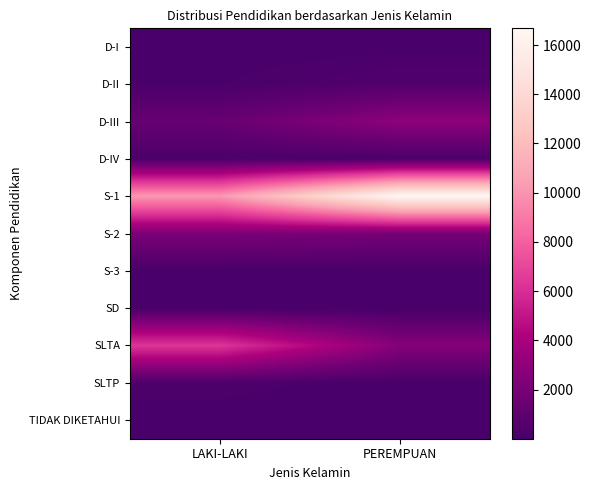

Between LAKI-LAKI and PEREMPUAN, which is larger?

PEREMPUAN